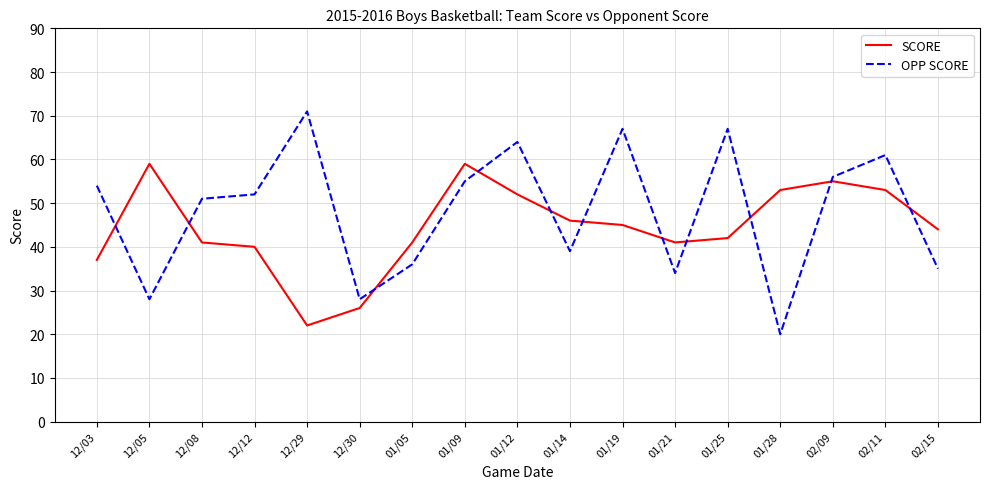

What is the total value across all series at 01/05?

77